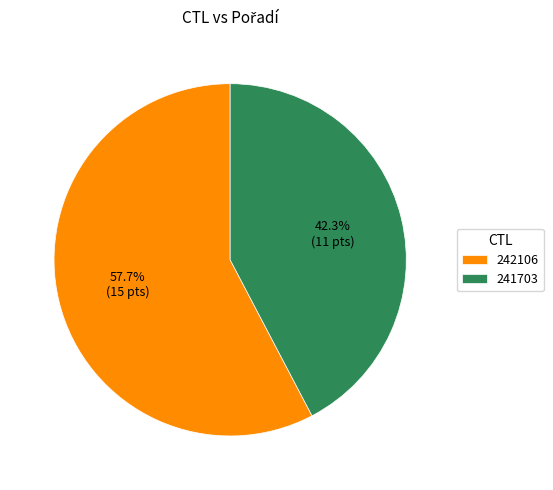

True or false: 241703 accounts for 52% of the total.

False